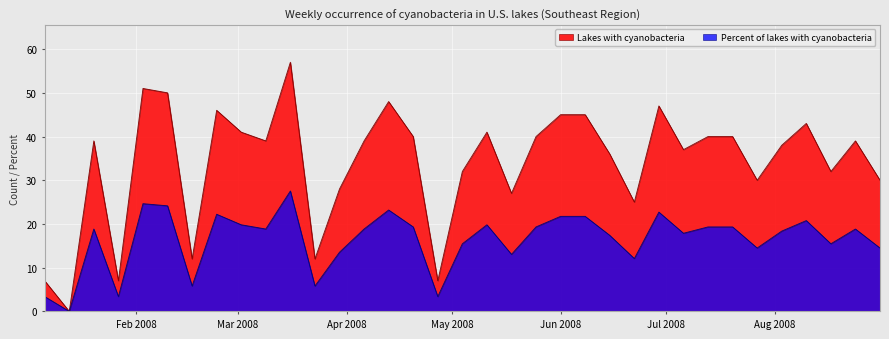

What is the maximum value for Lakes with cyanobacteria?

57.0